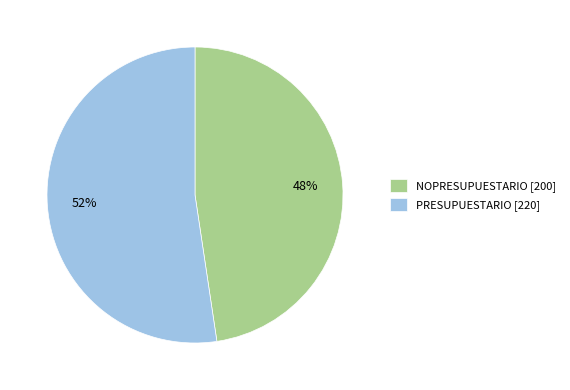

Does PRESUPUESTARIO represent more than half of the total?

Yes